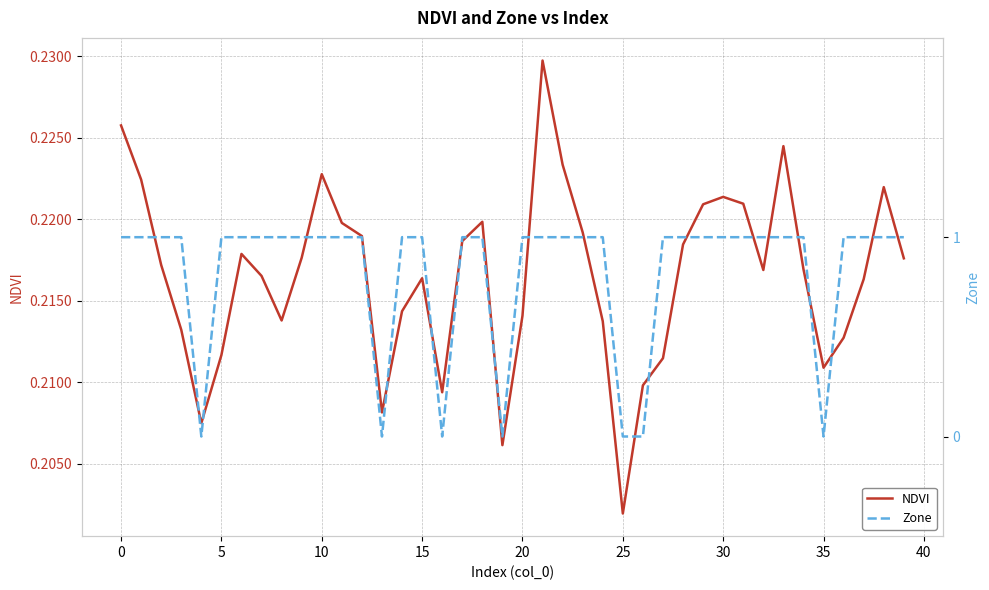

After their last crossing, which series has the higher values: NDVI or Zone?

Zone